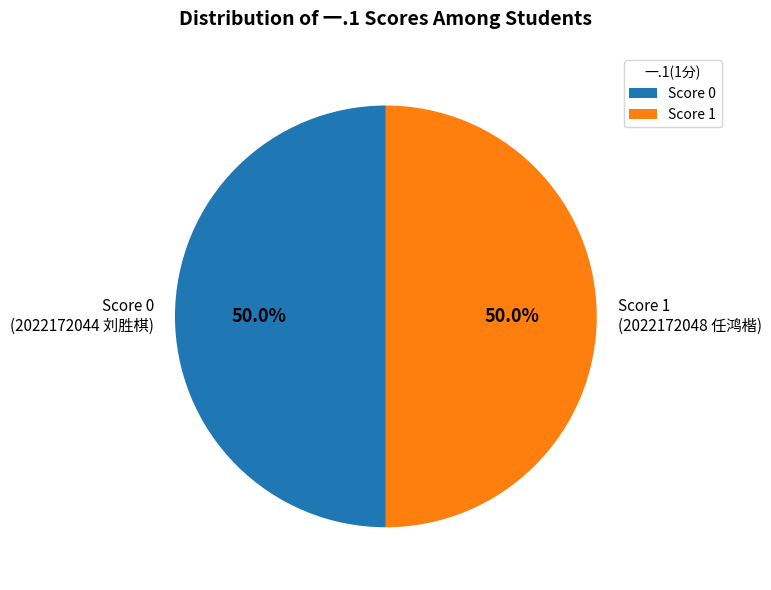

Approximately how many times larger is the value at Score 0 (2022172044 刘胜棋) compared to Score 1 (2022172048 任鸿楷)?

1.0